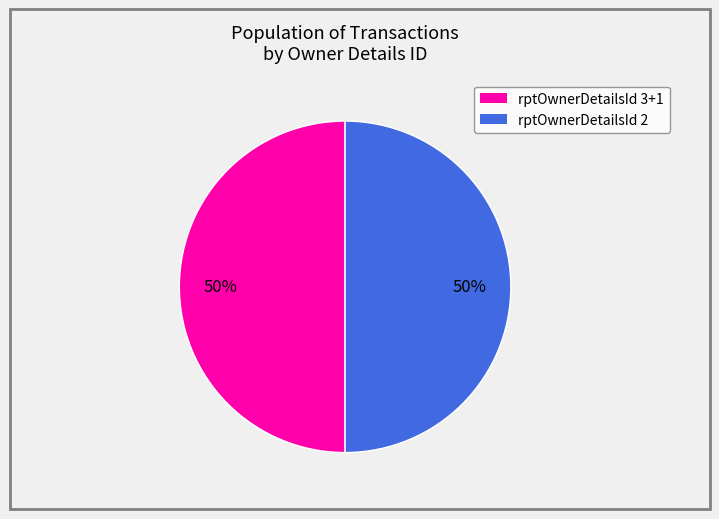

How many slices are in this pie chart?

2